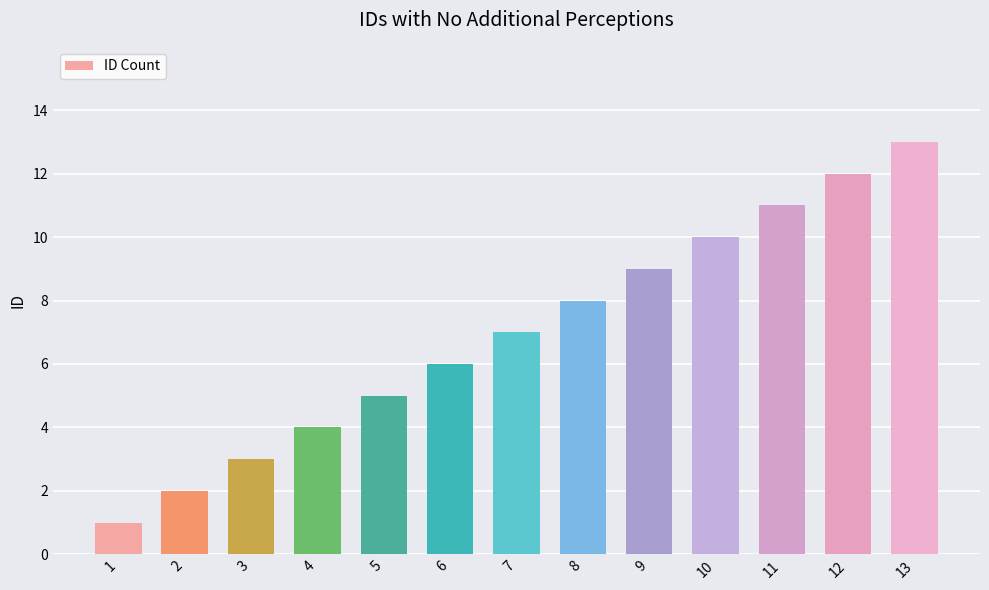

List the labels in order of value, smallest first.

1, 2, 3, 4, 5, 6, 7, 8, 9, 10, 11, 12, 13